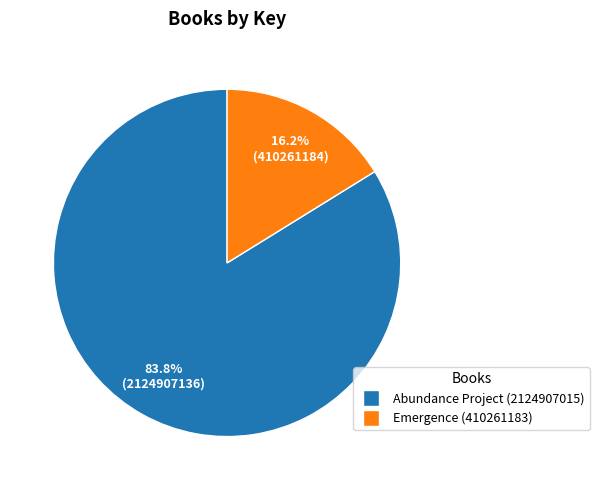

What percentage is the Abundance Project (2124907015) slice, to the nearest percent?

84%